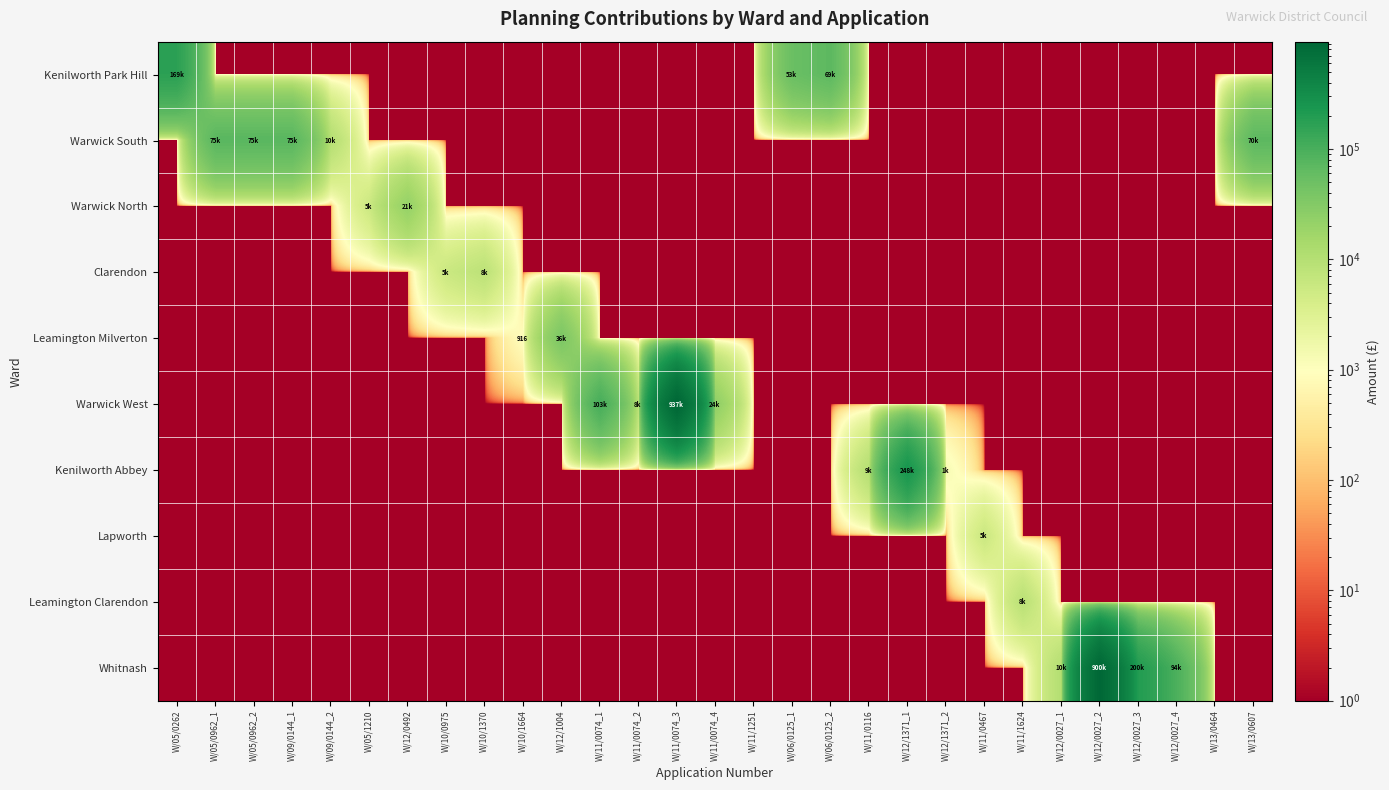

What is the maximum value shown in the chart?

937737